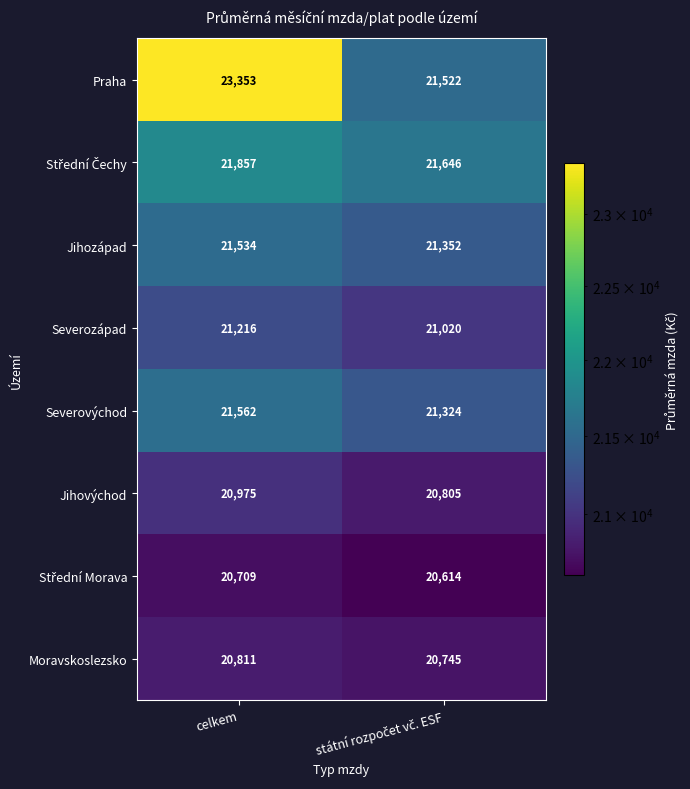

True or false: Jihozápad has a value of 38296 at celkem.

False